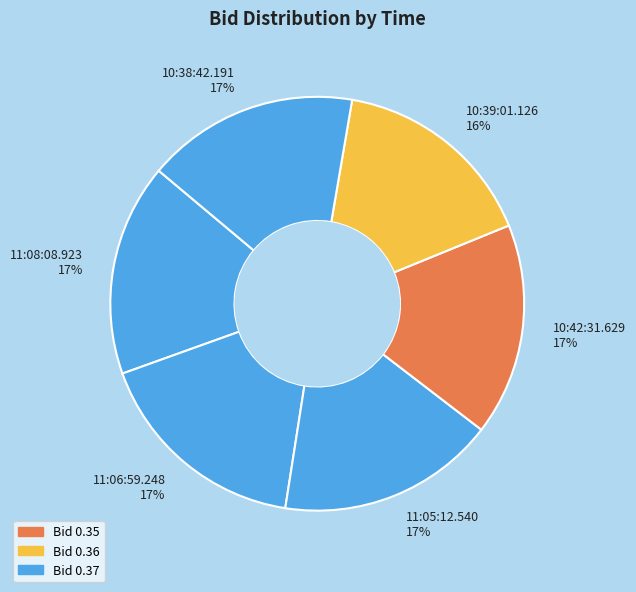

Do 11:06:59.248 17% and 10:39:01.126 16% together represent more than half of the pie?

No